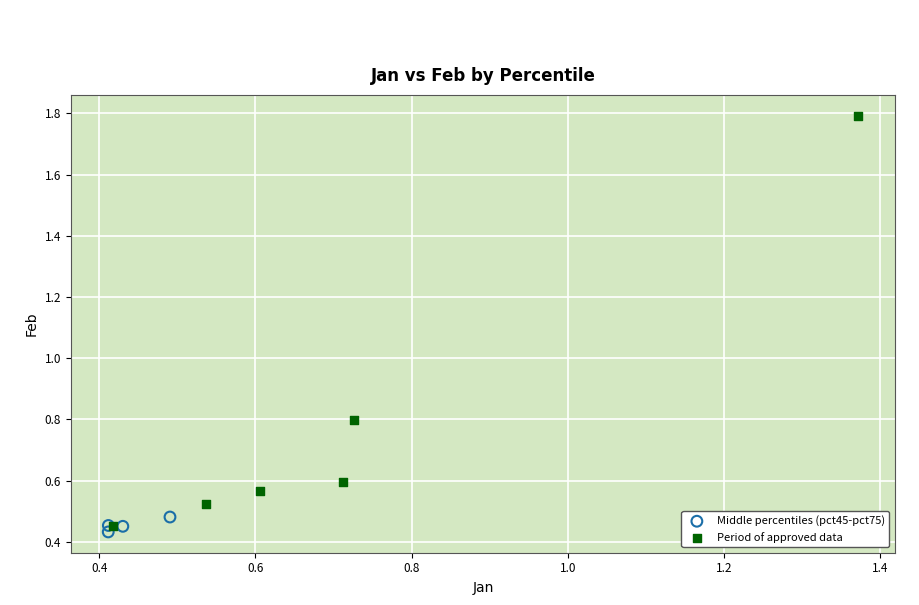

What are all the series names shown in the legend?

Middle percentiles (pct45-pct75), Period of approved data